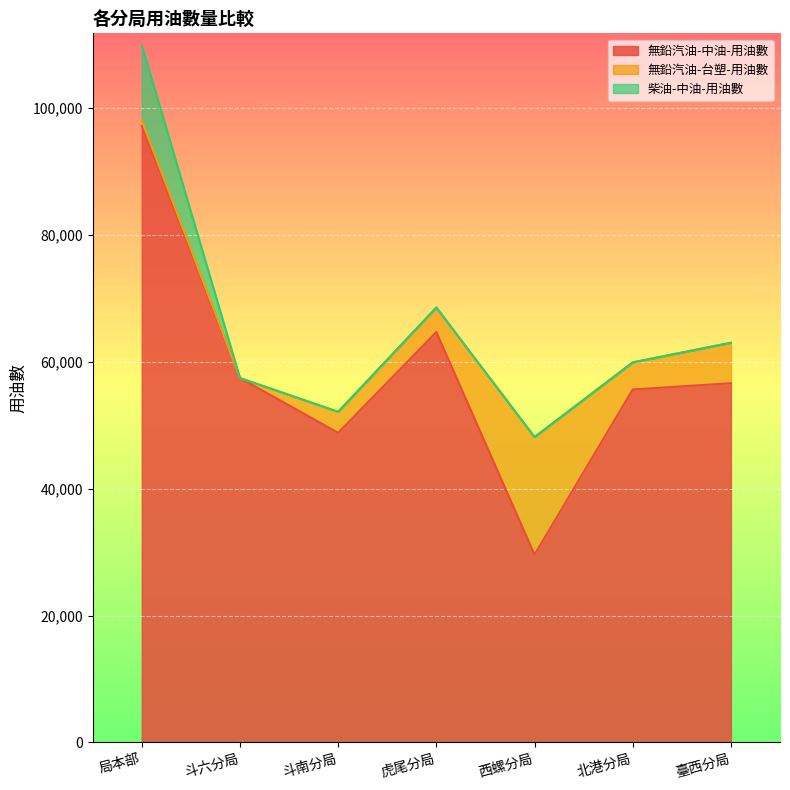

What is the maximum value for 無鉛汽油-中油-用油數?

97184.6